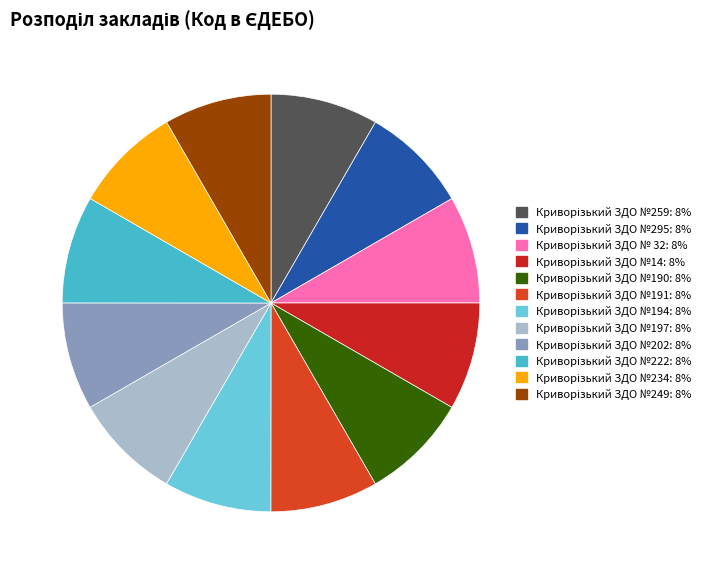

Does Криворізький ЗДО №259 account for over 50% of the chart?

No